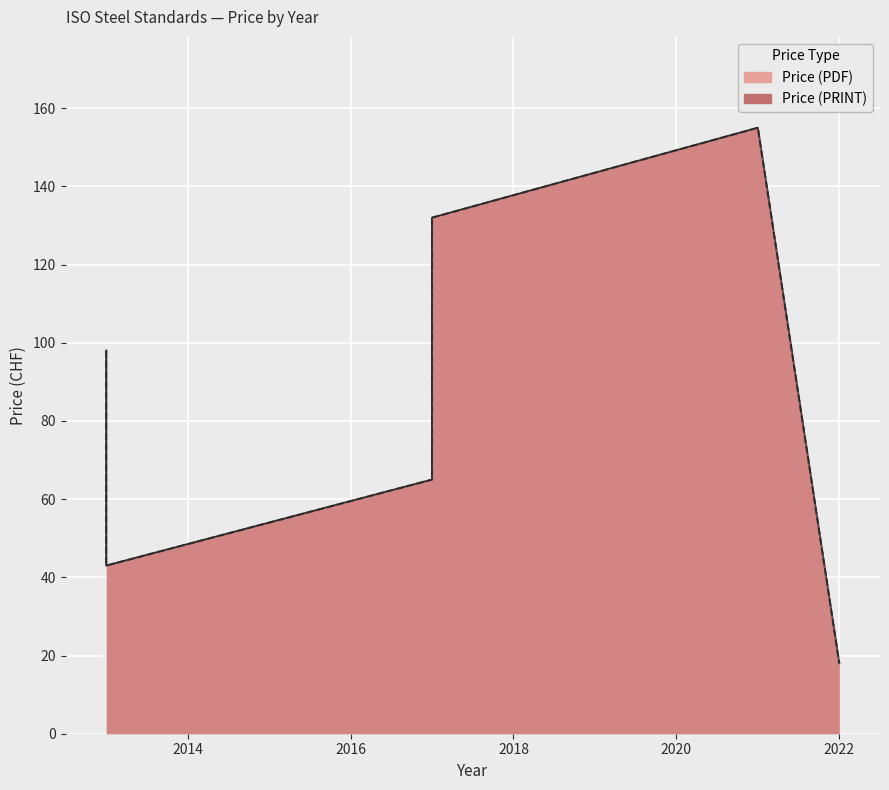

At which label is Price (PRINT) closest to 86?

2013